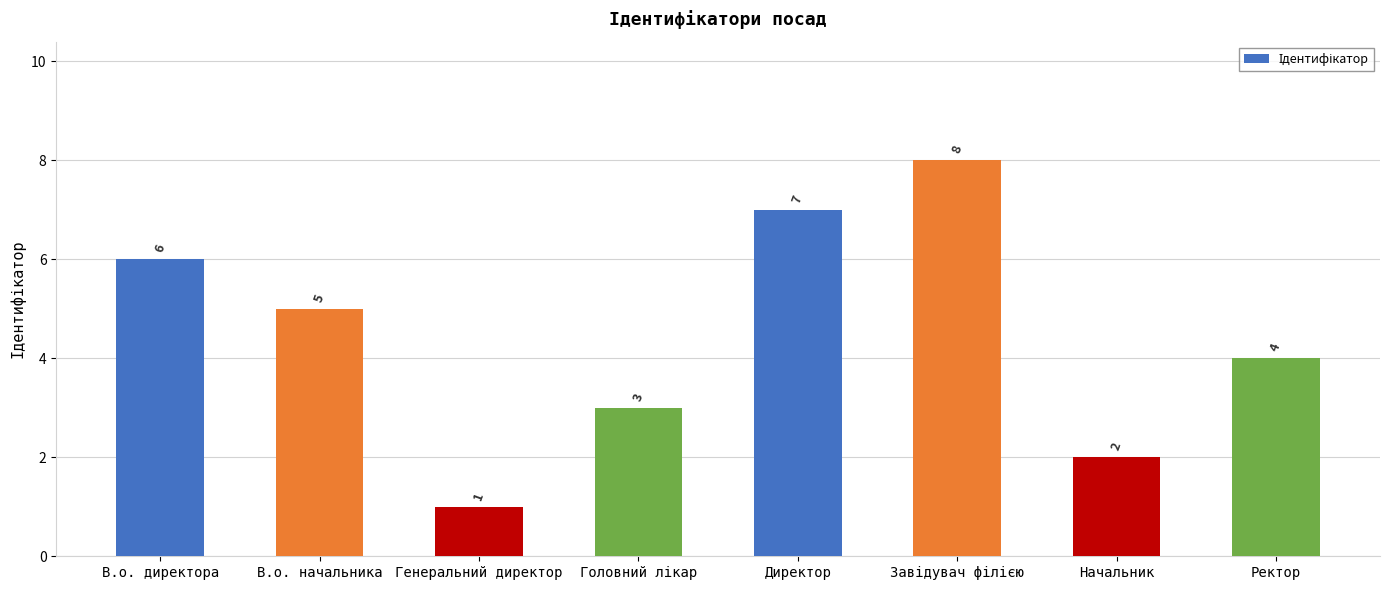

What is the change in value from В.о. начальника to Директор?

+2